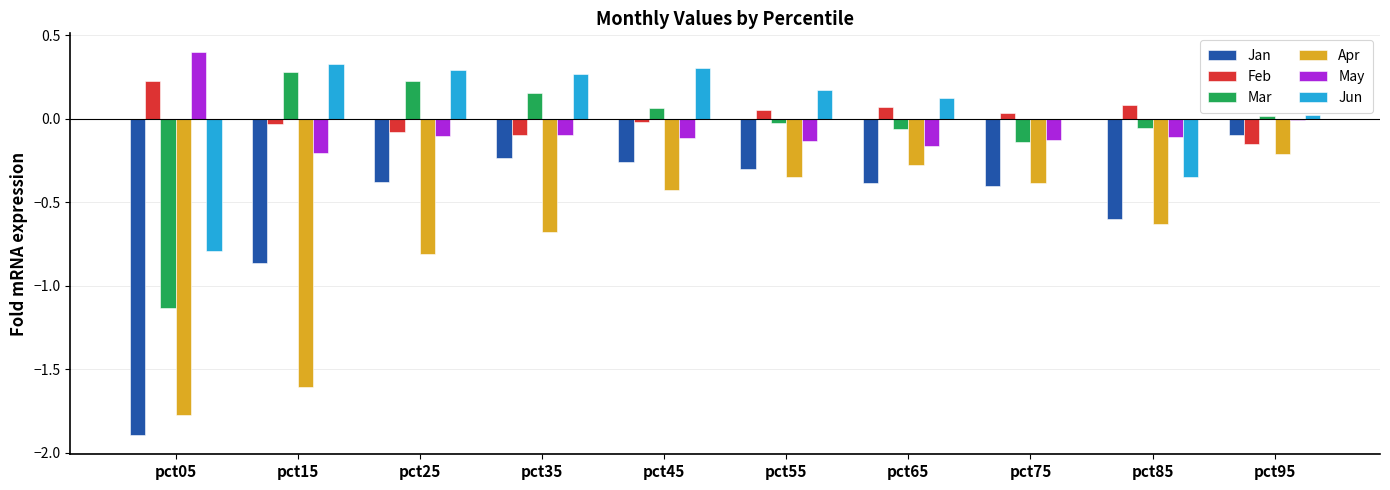

The value of Apr at pct75 is -0.1. True or false?

False